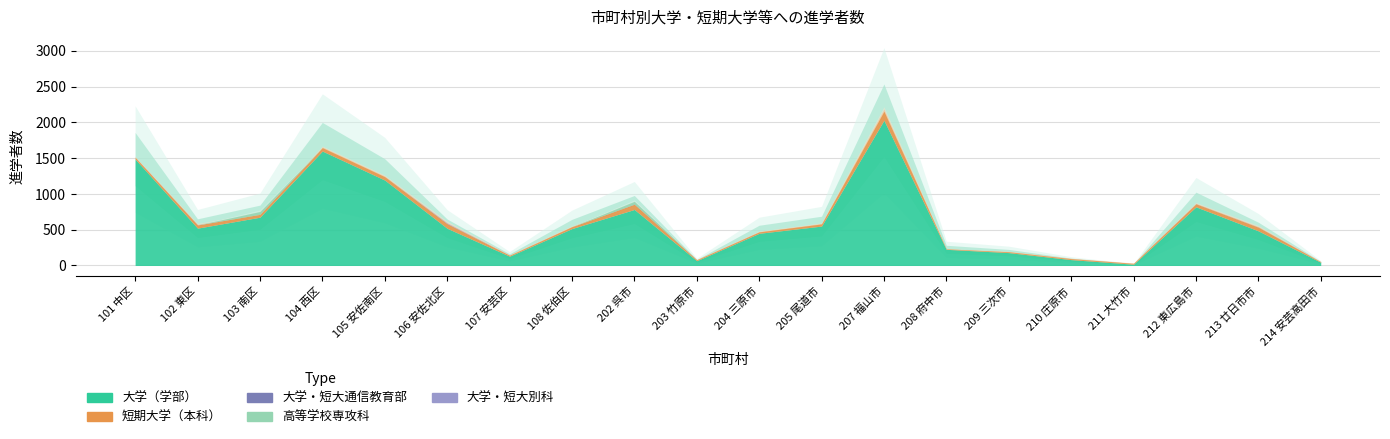

Between 202 呉市 and 213 廿日市市, which series saw the biggest shift?

大学（学部）